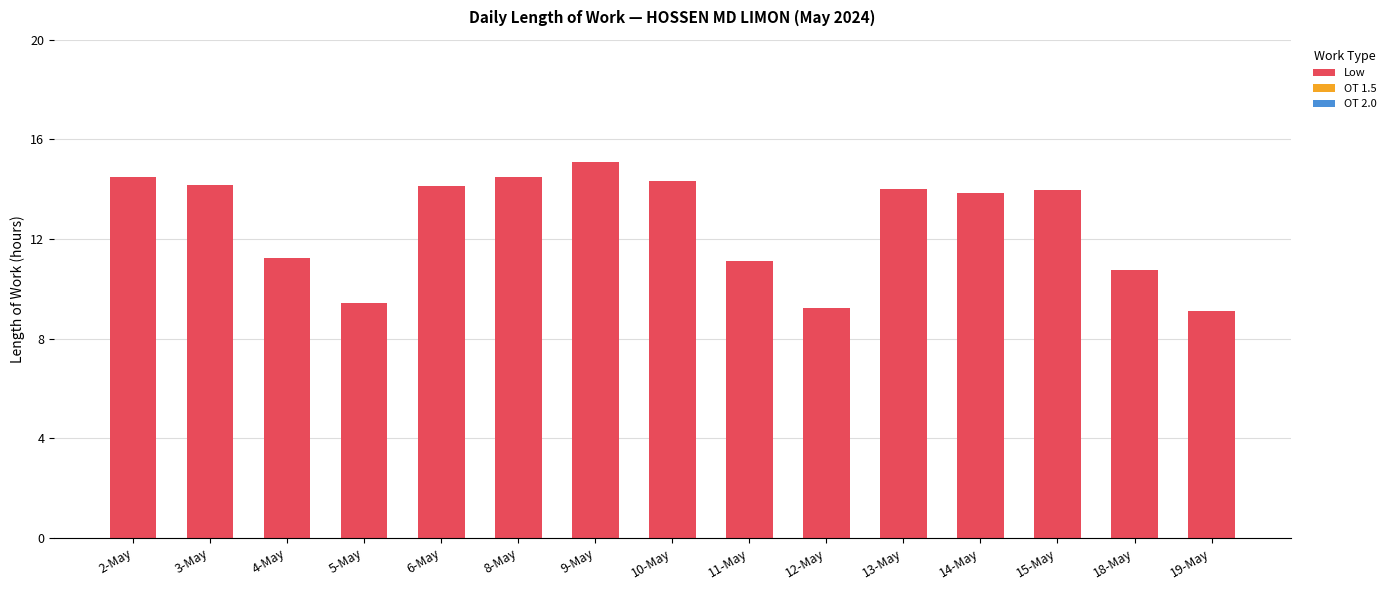

What is the sum of all values?

189.4